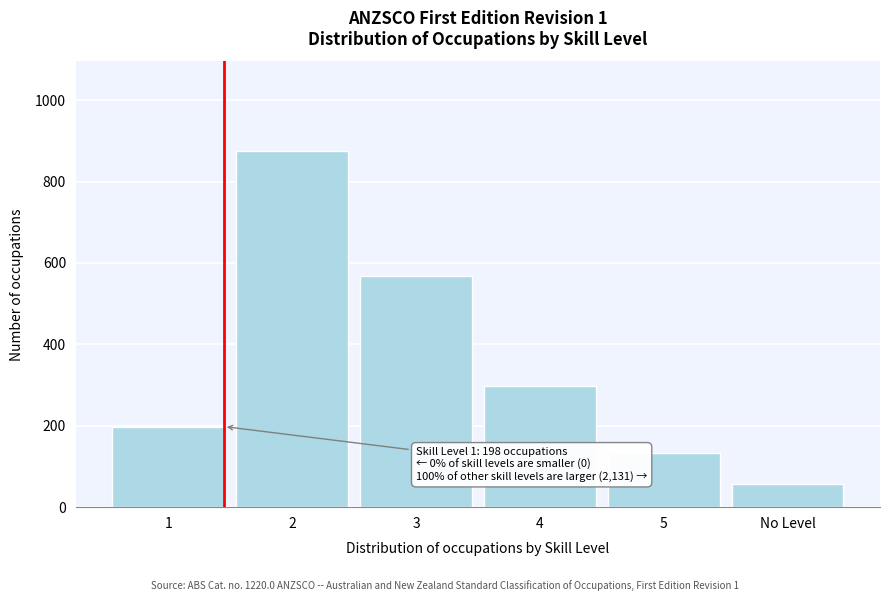

Reading left to right, transcribe all the data shown in this chart.

198	876	567	298	134	58